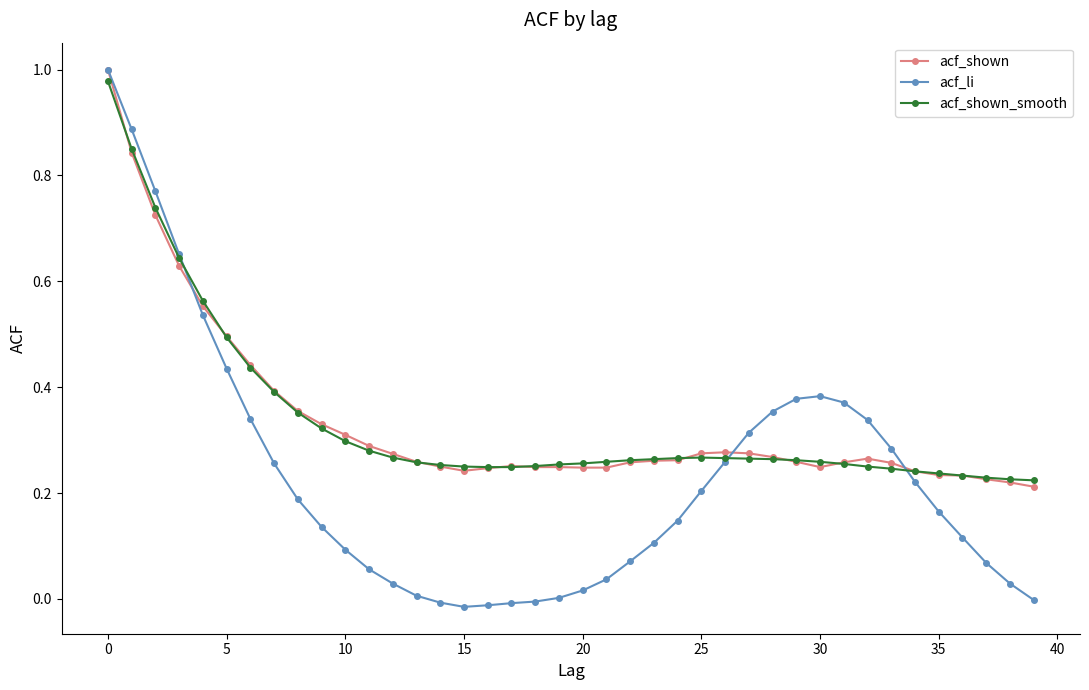

How many series are shown in this chart?

3